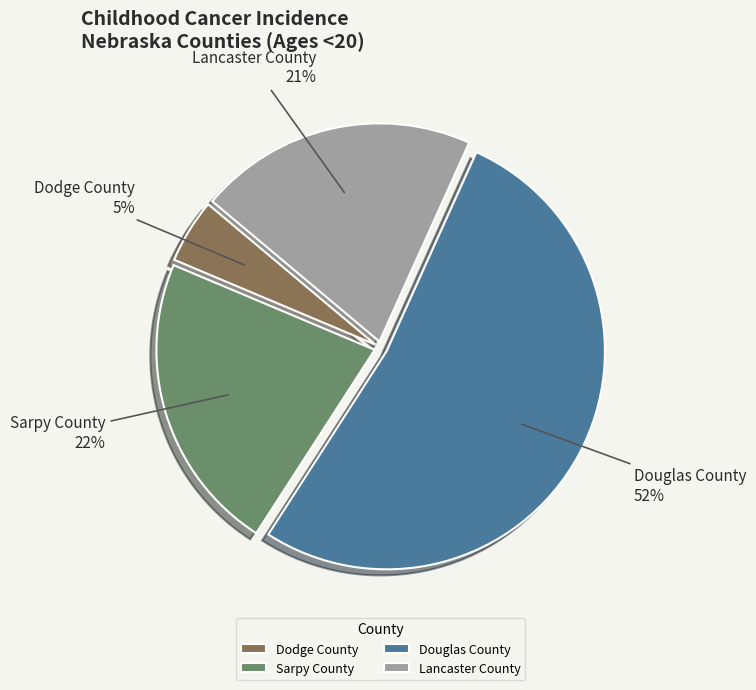

Which category has the biggest portion of the pie?

Douglas County